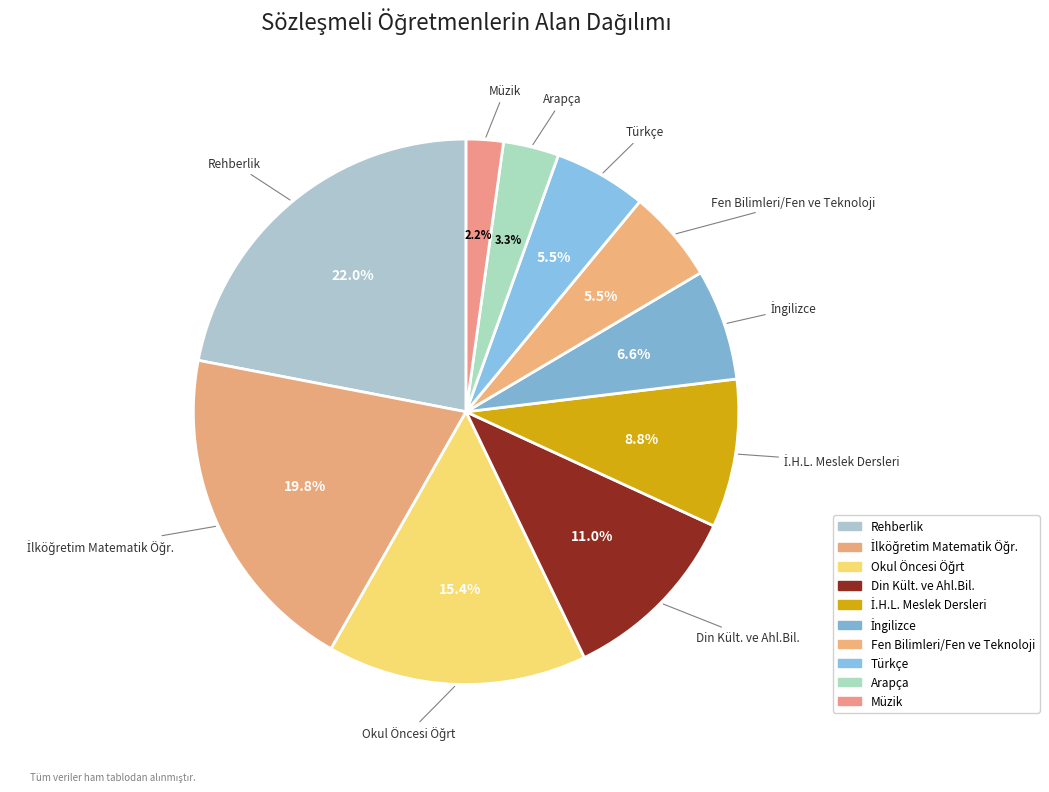

True or false: Din Kült. ve Ahl.Bil. accounts for 1% of the total.

False